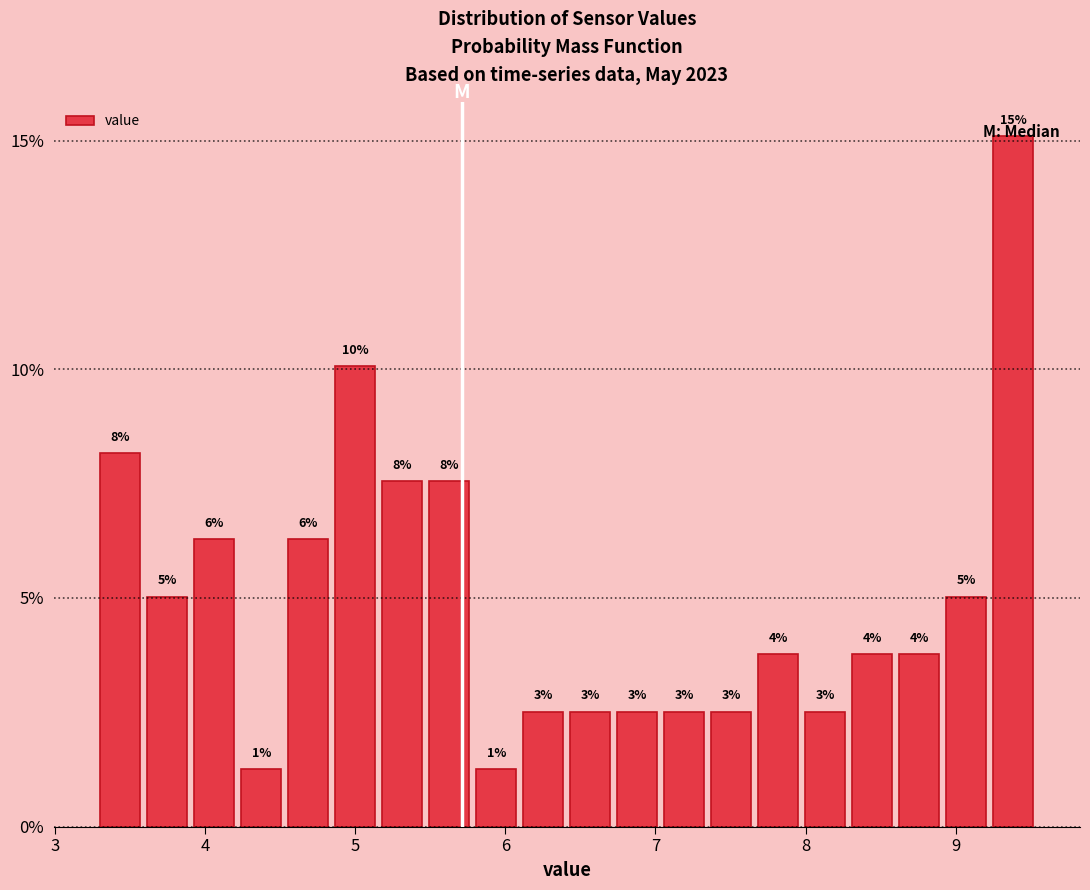

Read against the x-axis, roughly where is the centre of the tallest bar?

9.4